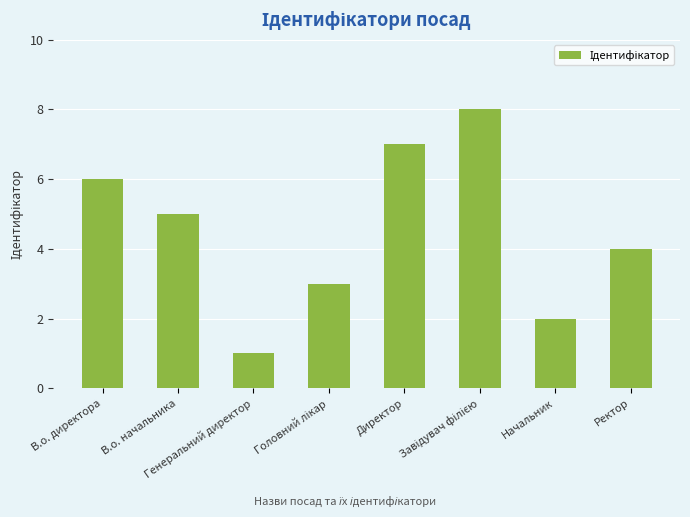

What is the approximate value at В.о. начальника?

5